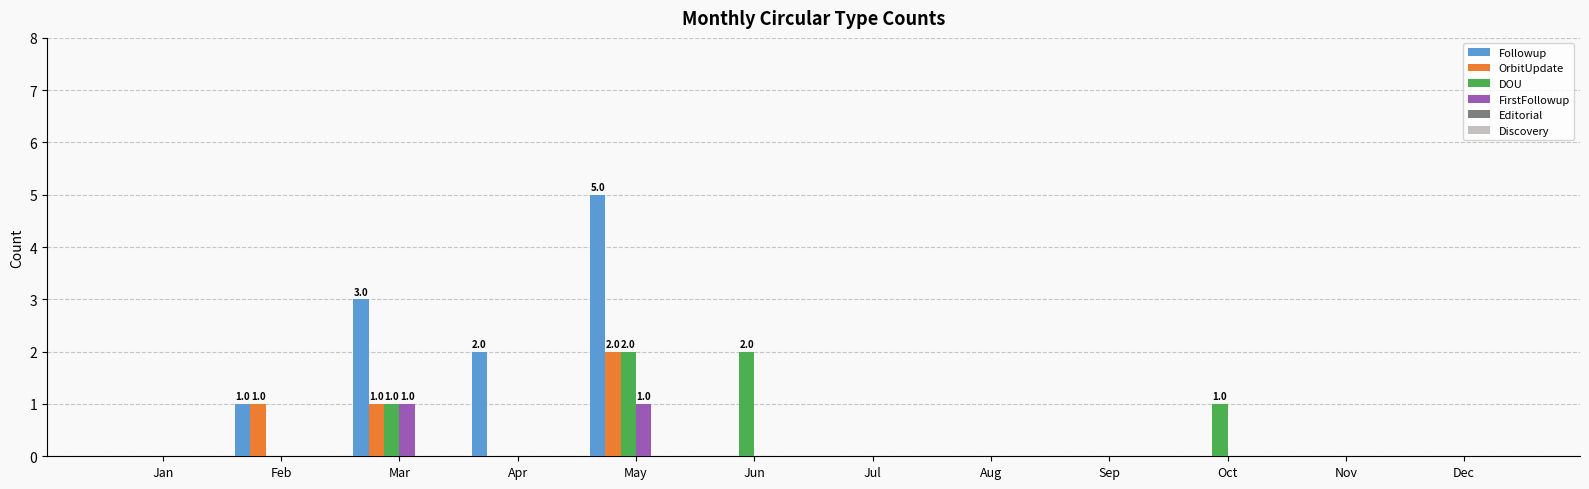

Which series has the largest total across all categories?

Followup